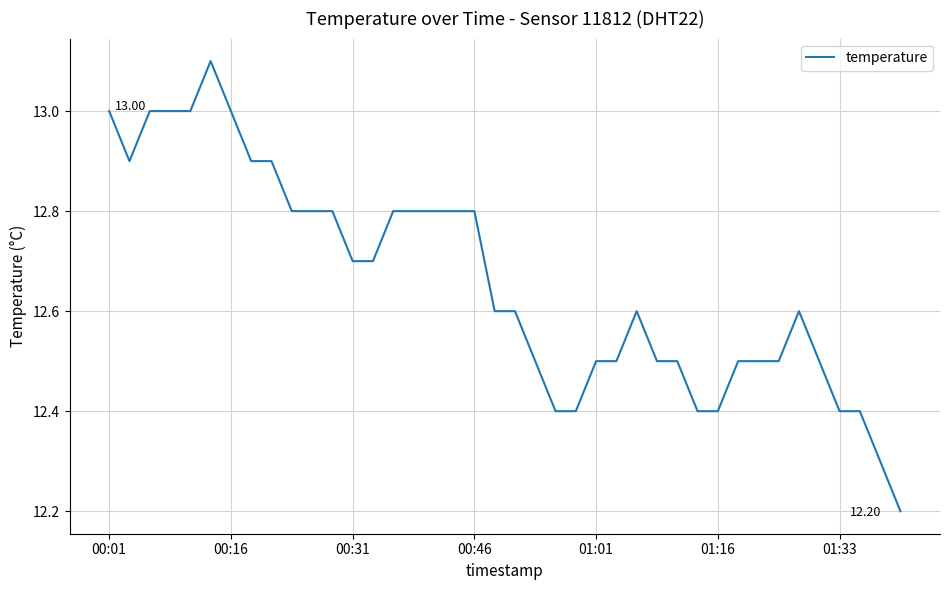

Does the chart have visible grid lines?

Yes